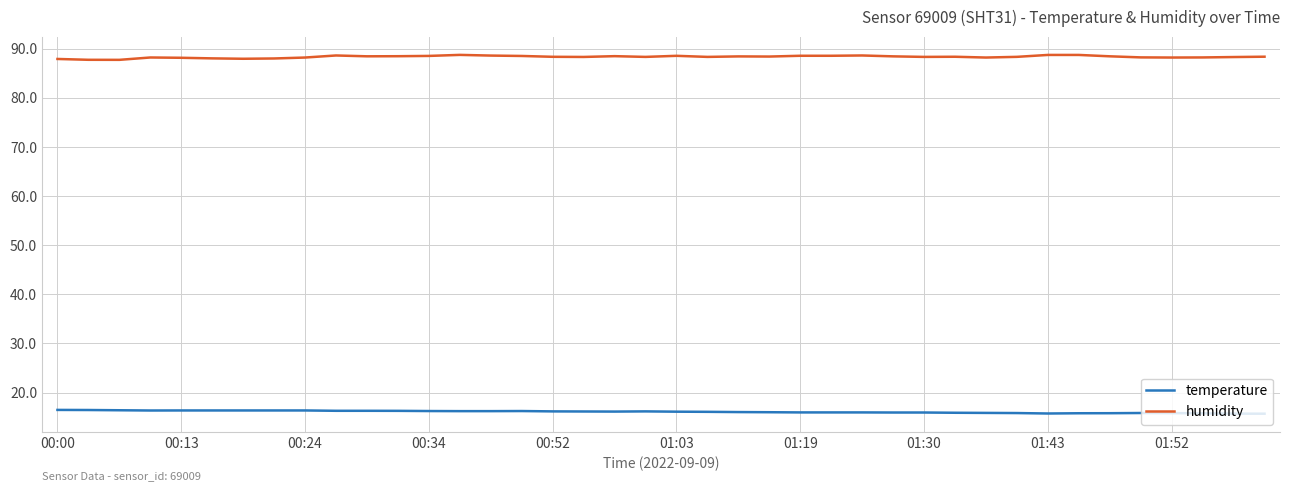

Rank the series by their average value, from highest to lowest.

humidity, temperature